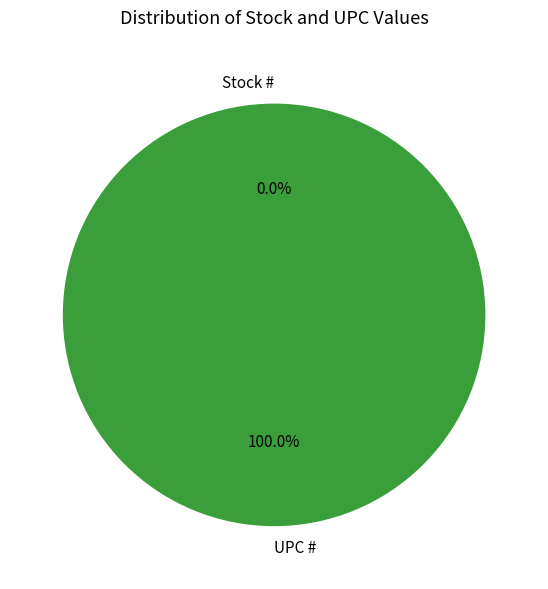

What is the total percentage of UPC # and Stock #?

100.0%